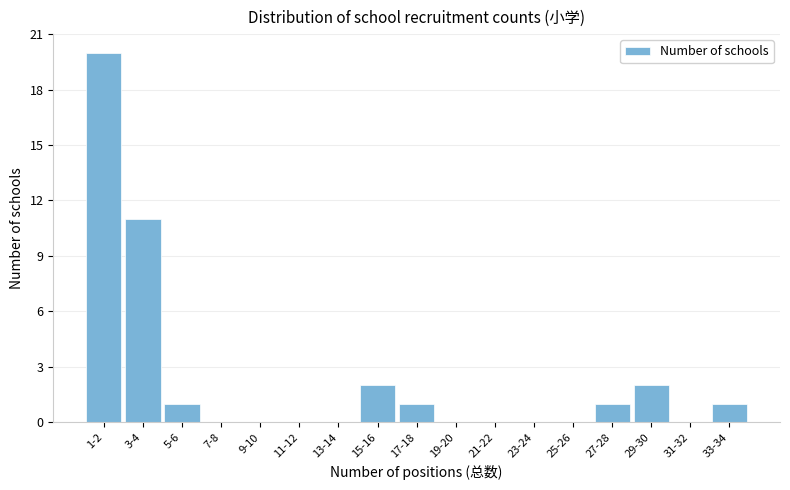

Reading right to left, extract all data points from this chart.

33-34=1	31-32=0	29-30=2	27-28=1	25-26=0	23-24=0	21-22=0	19-20=0	17-18=1	15-16=2	13-14=0	11-12=0	9-10=0	7-8=0	5-6=1	3-4=11	1-2=20